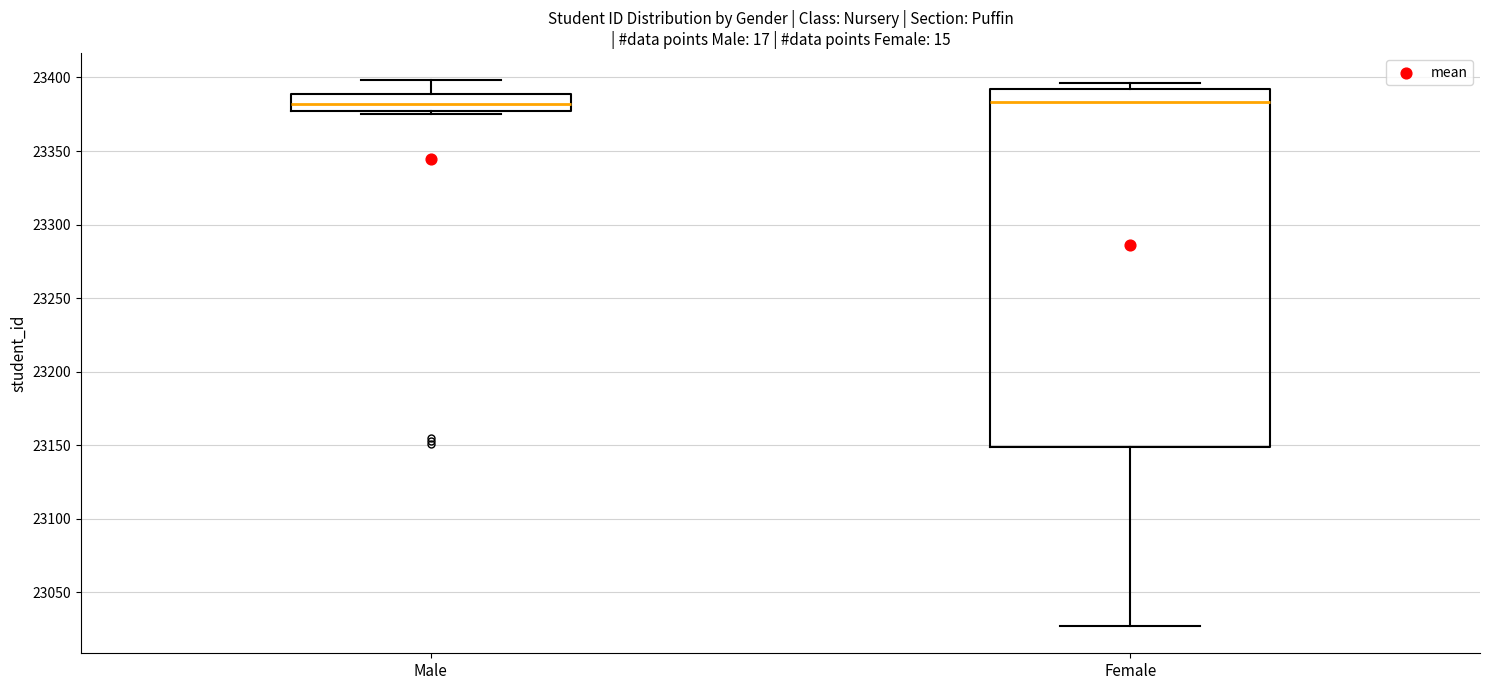

Where is the upper edge of the box for Male on the y-axis? The values are not printed on the chart, so give them approximately, as read against the axis.

23390